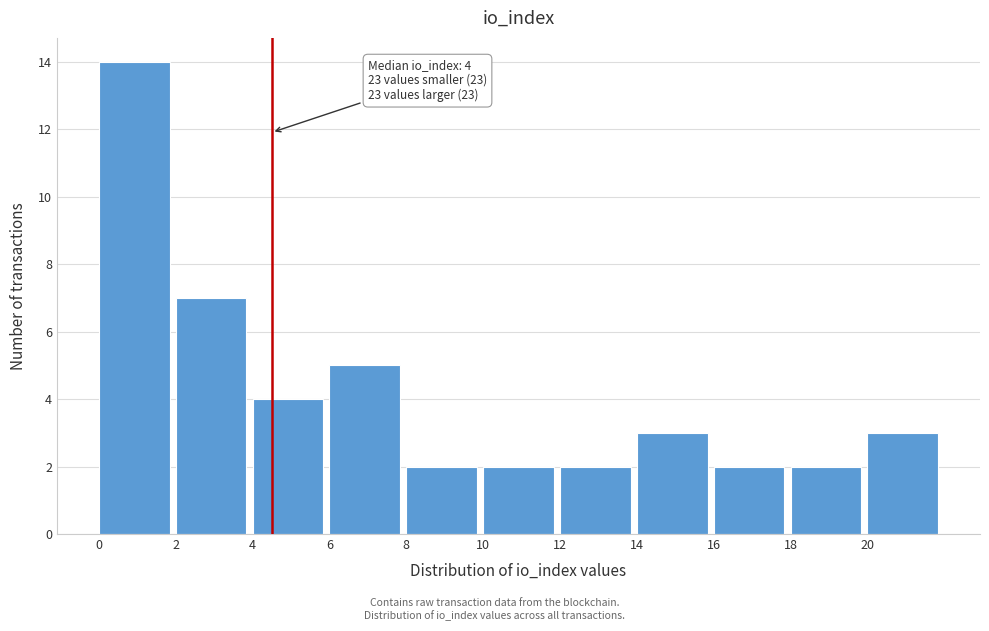

Which range on the x-axis has the tallest bar?

0 to 2